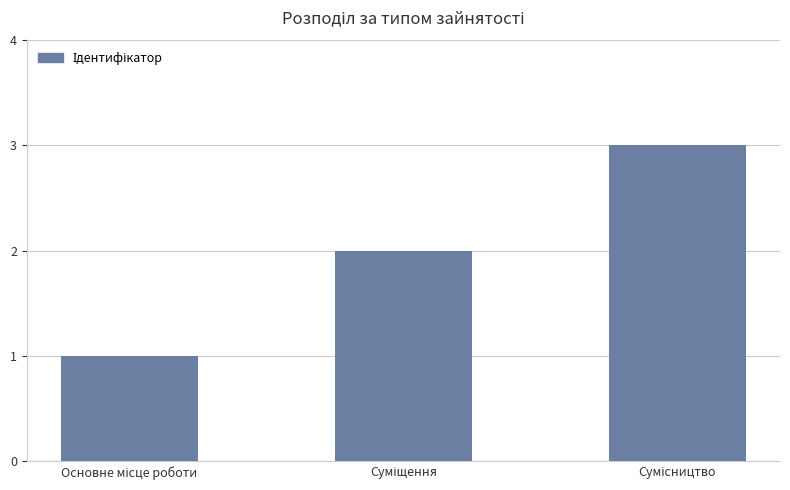

What is the greatest value displayed?

3